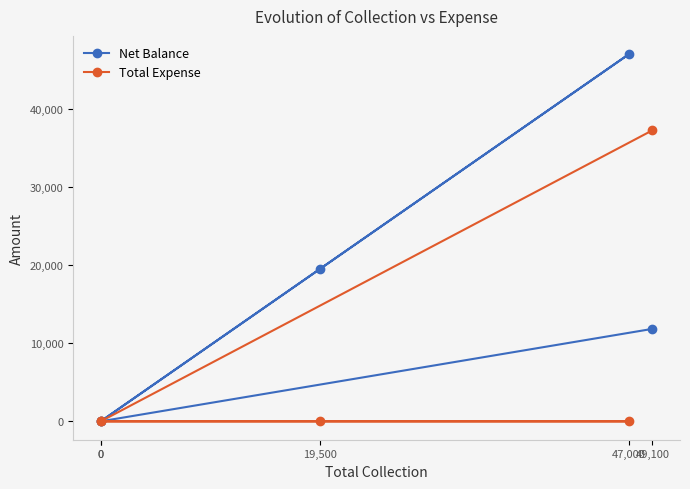

Which series has the widest spread of values?

Net Balance